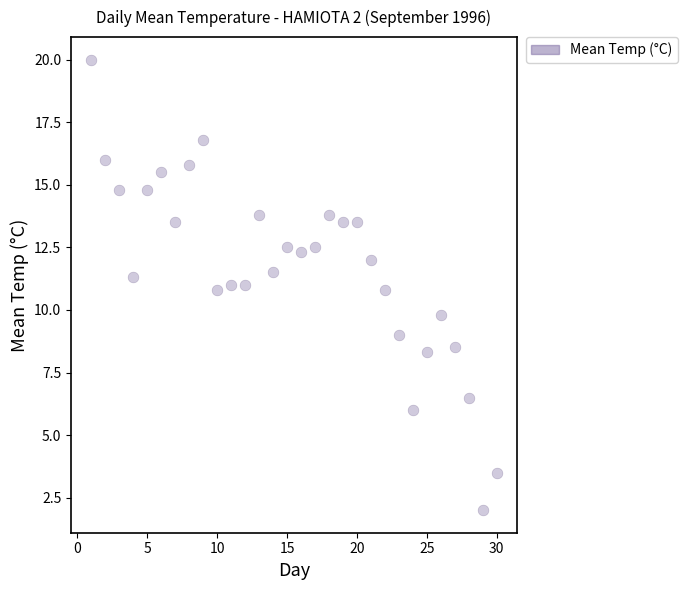

What is the range of Y values (max minus min)?

18.0